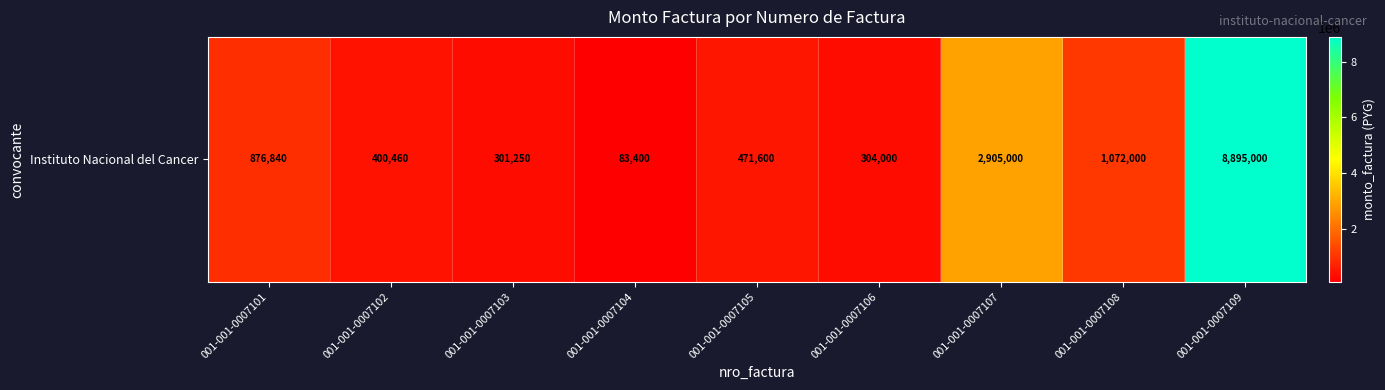

Rank the categories by value from highest to lowest.

001-001-0007109, 001-001-0007107, 001-001-0007108, 001-001-0007101, 001-001-0007105, 001-001-0007102, 001-001-0007106, 001-001-0007103, 001-001-0007104